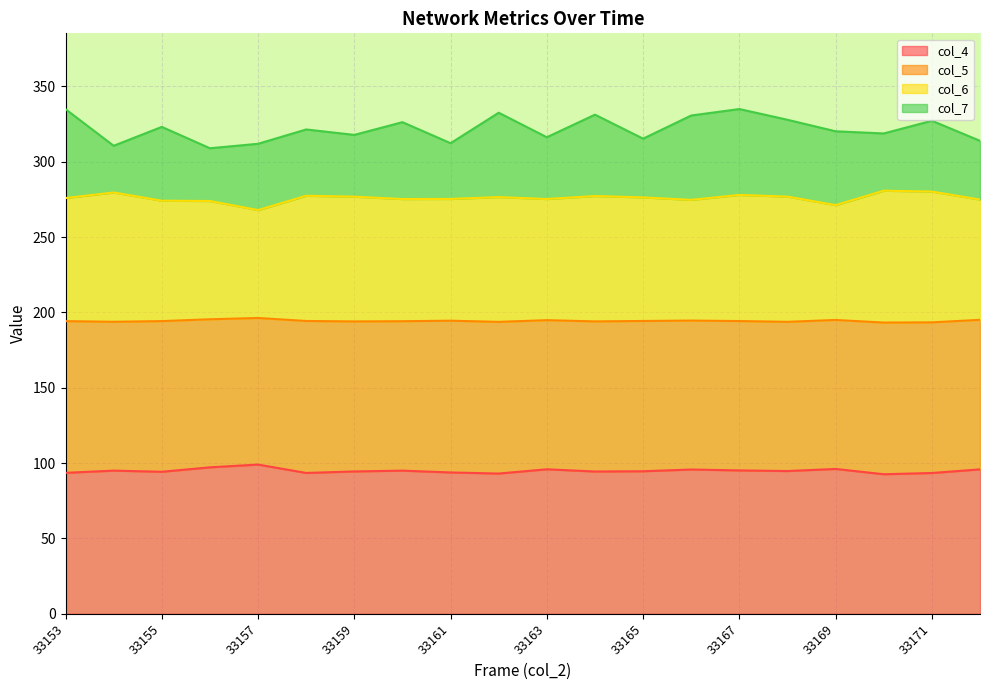

The col_4 series shows 95.9 at 33163. True or false?

True